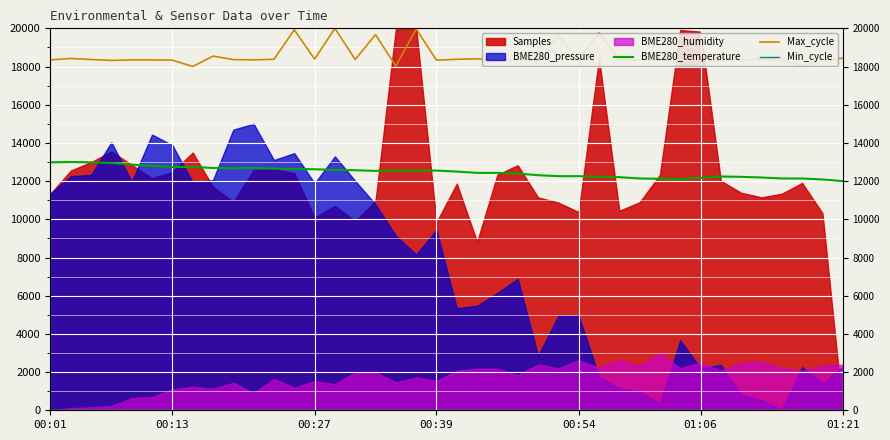

What value does the Min_cycle series have at 00:13?

28.0